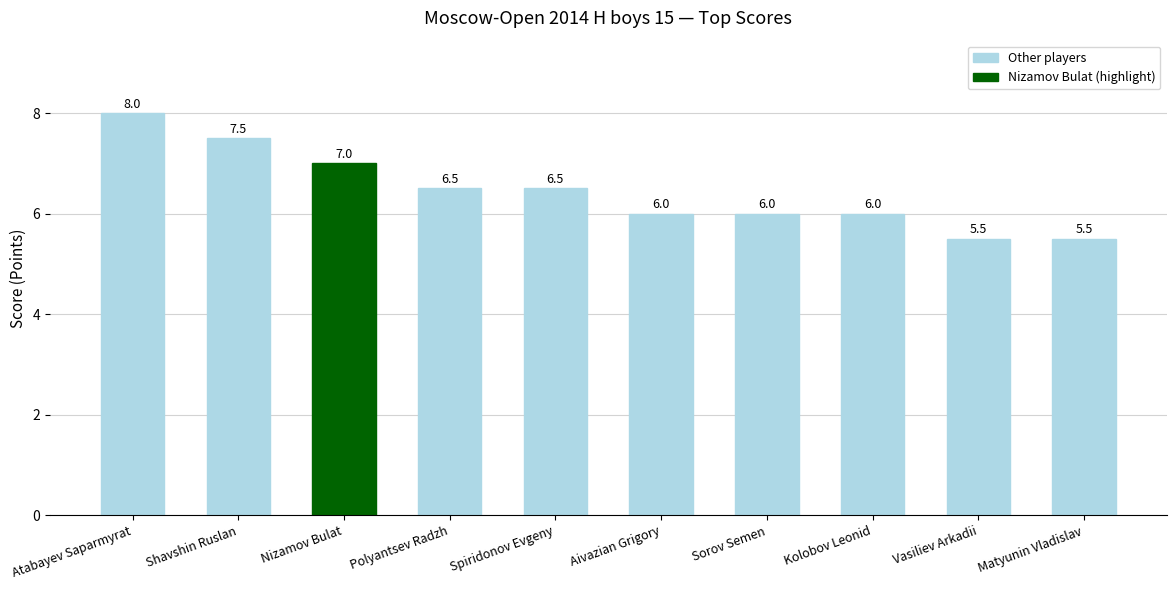

Does the chart contain stacked bars?

No